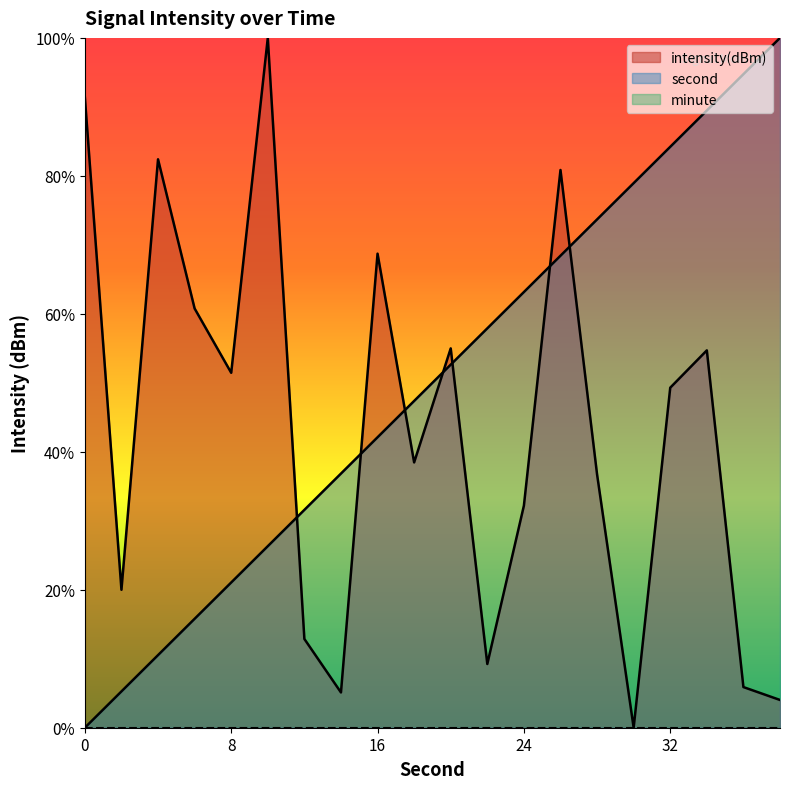

Rank the series by their average value, from lowest to highest.

intensity(dBm), second